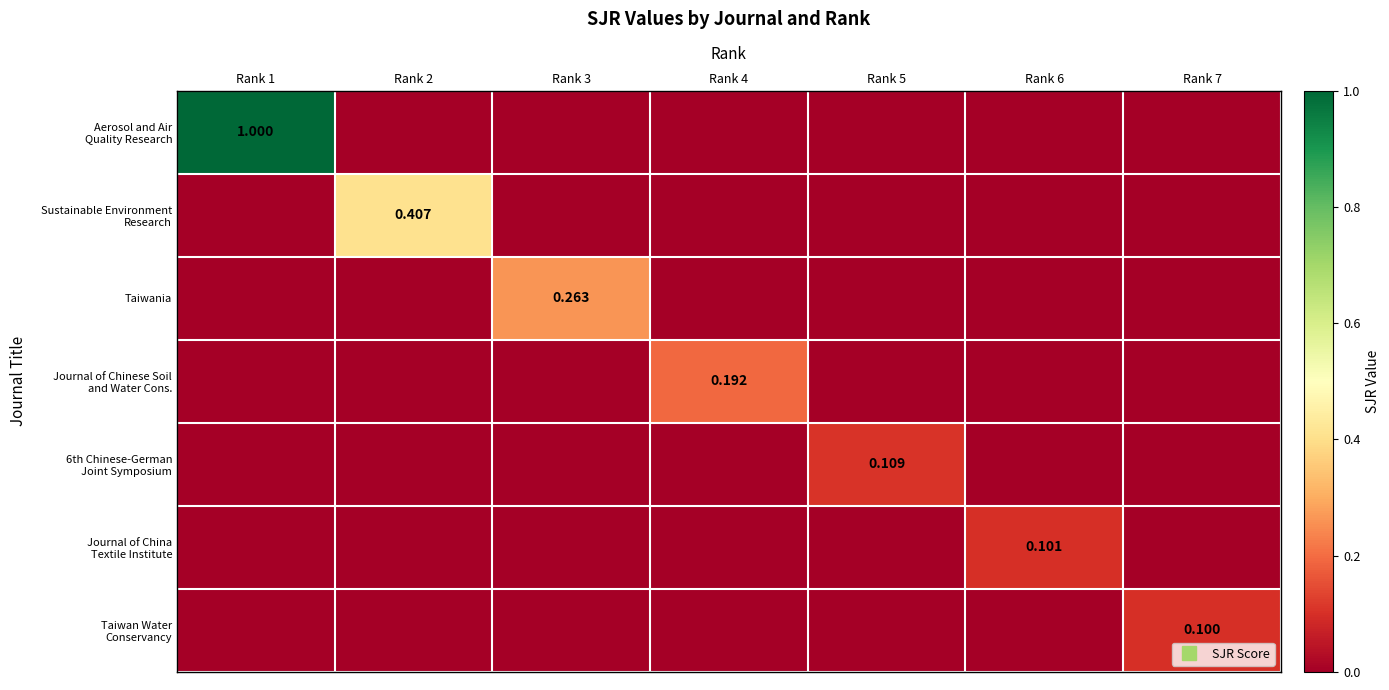

How many values in Journal of Chinese Soil and Water Cons. are above zero?

1